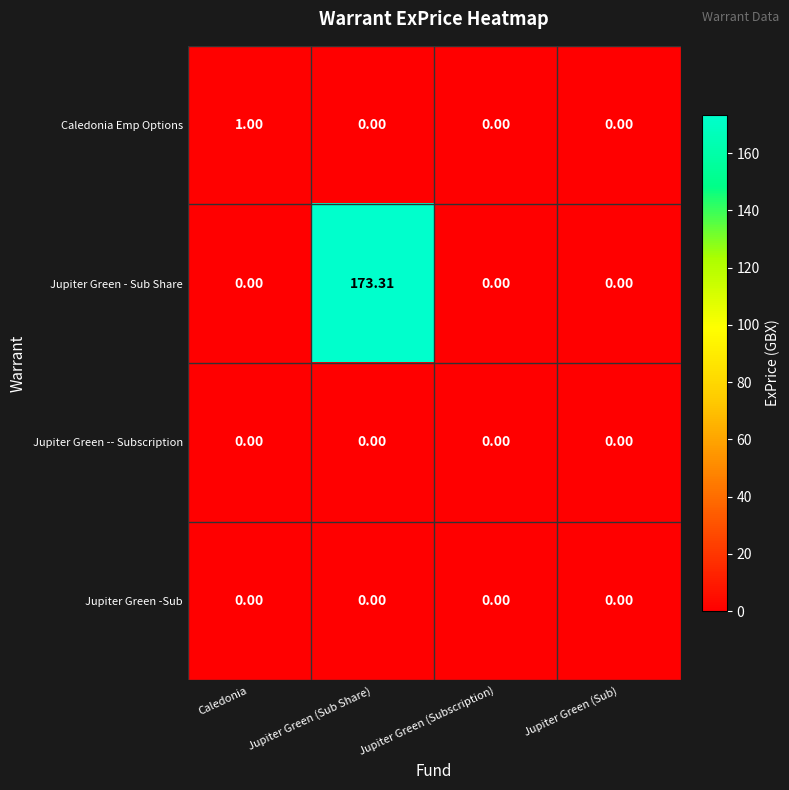

Between Caledonia and Jupiter Green (Sub), which series saw the biggest shift?

Caledonia Emp Options